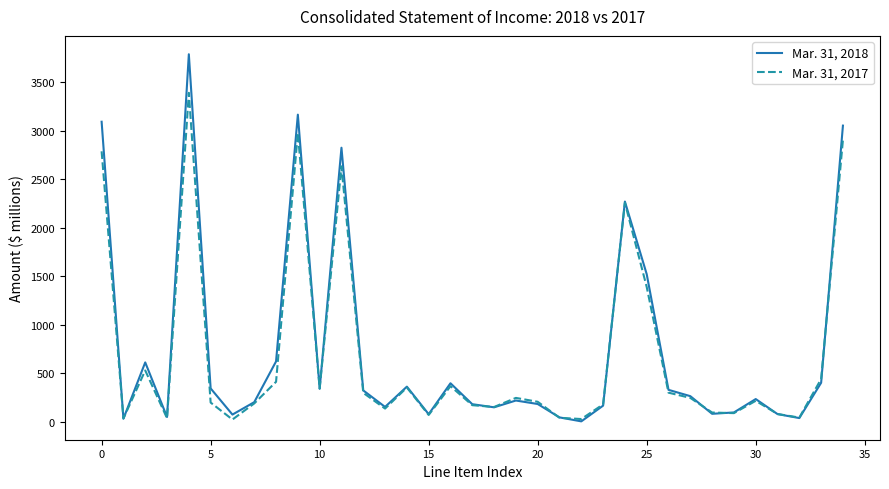

Count the number of categories in the chart.

35